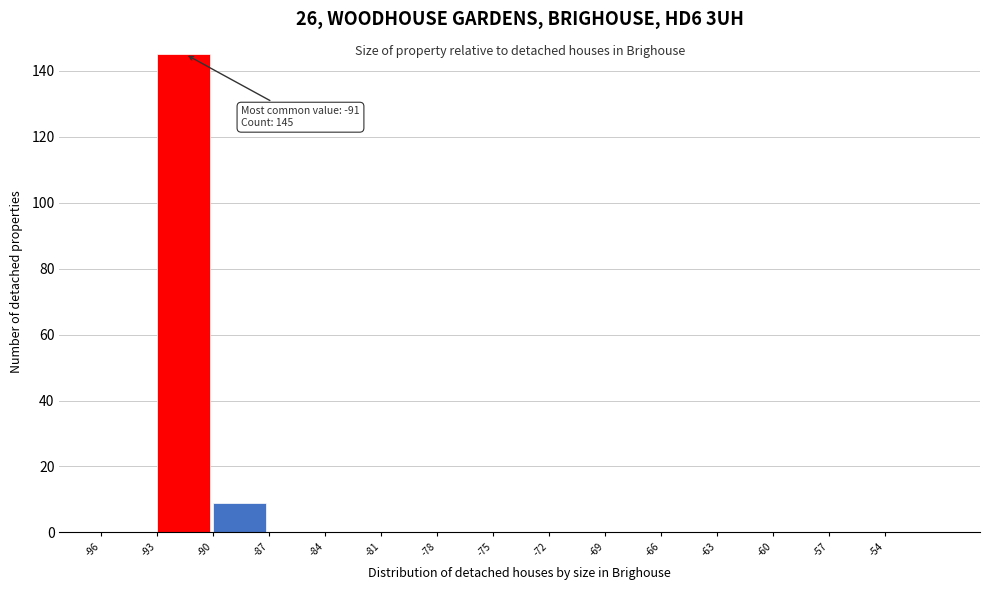

Which range on the x-axis has the tallest bar?

-93 to -90